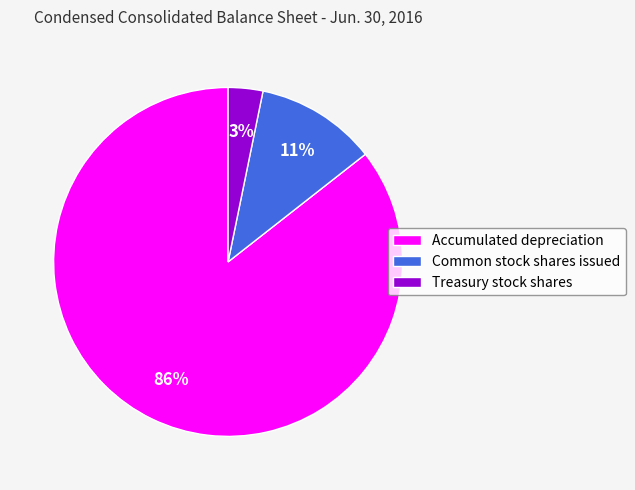

Count the number of slices in the pie.

3